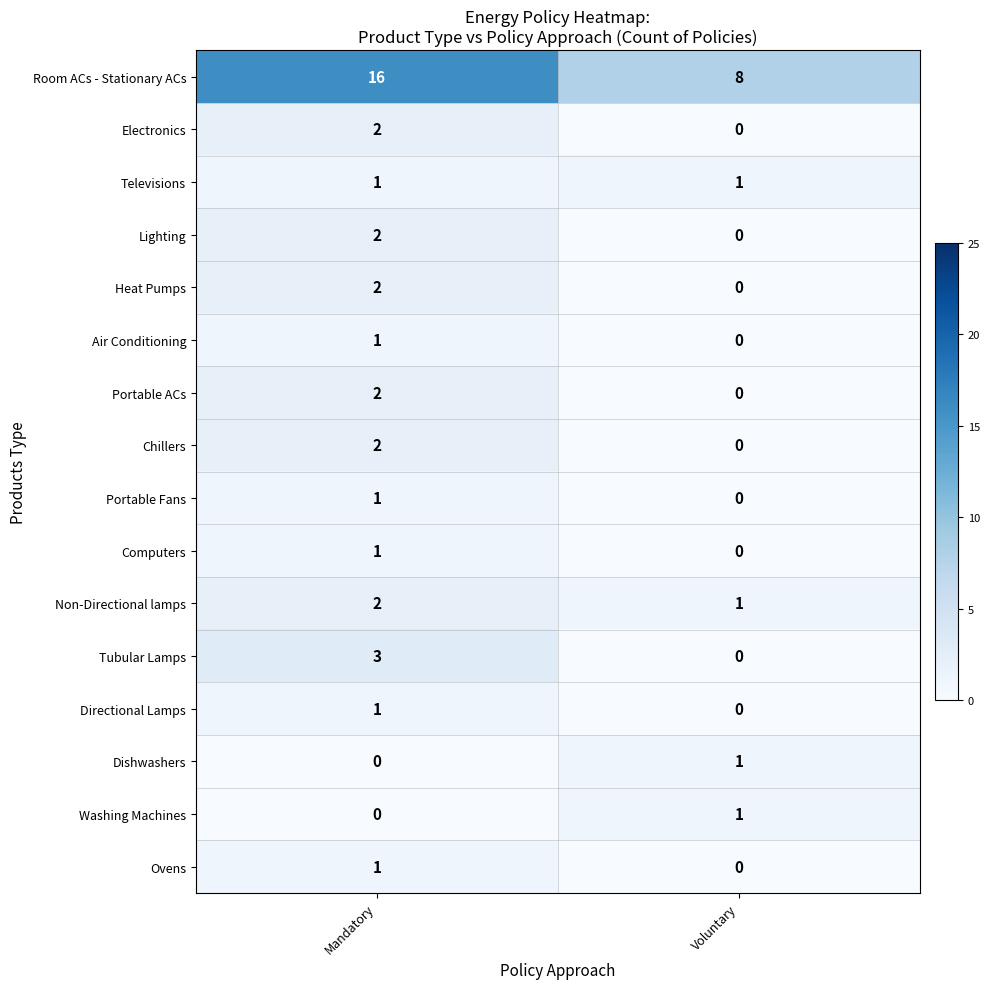

At which label is Portable Fans closest to 0?

Voluntary